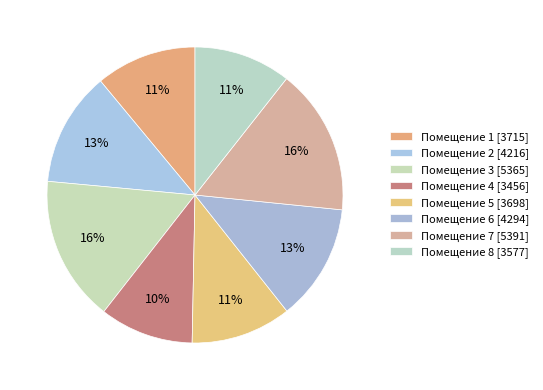

How many segments does this pie chart have?

8